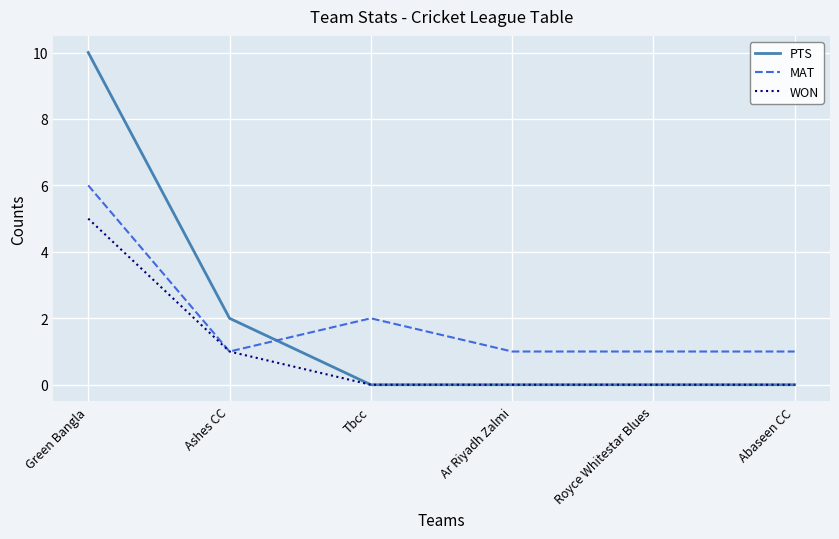

Which series has the widest spread of values?

PTS